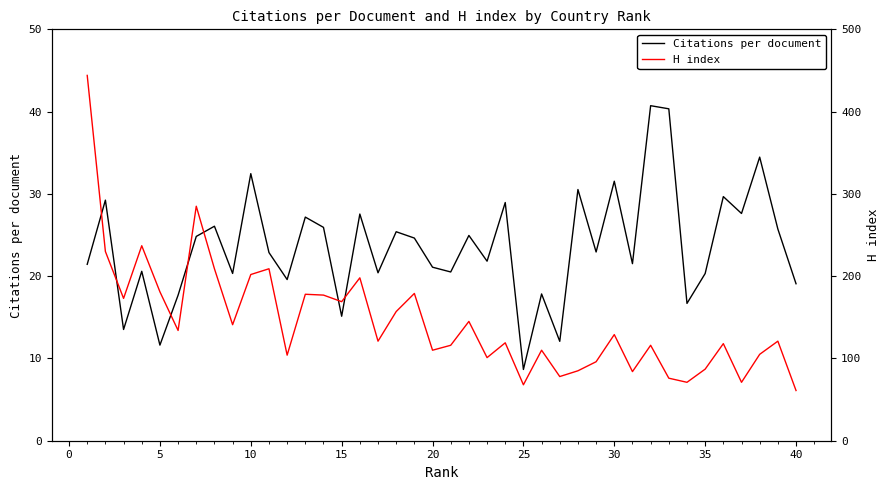

Rank the series by their average value, from highest to lowest.

H index, Citations per document